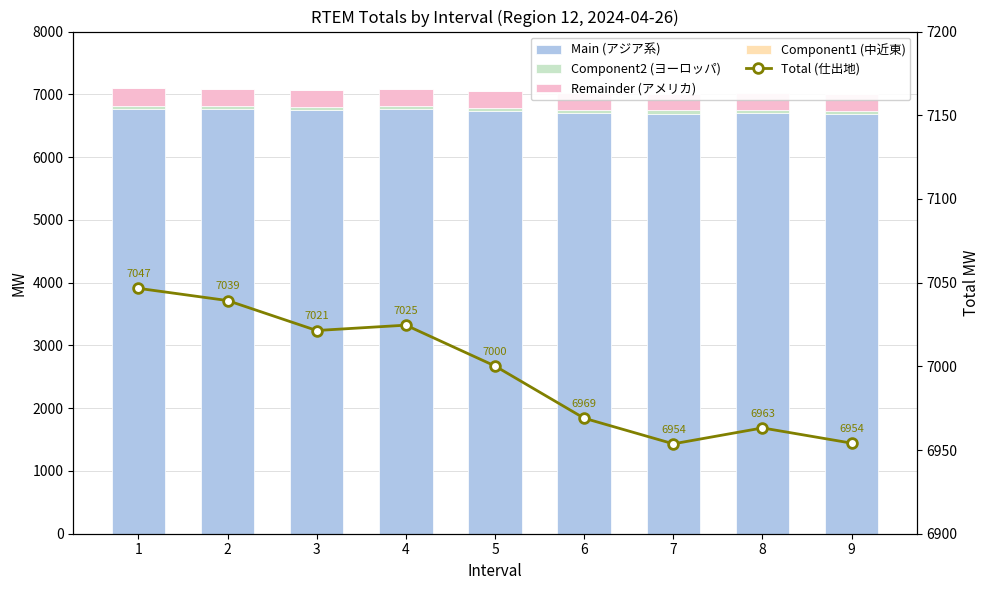

What is the average value of the Total (仕出地) series?

6996.9